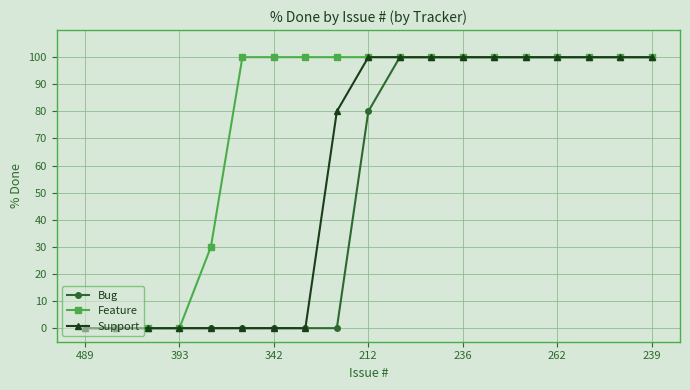

At how many categories does at least one series exceed 86?

14